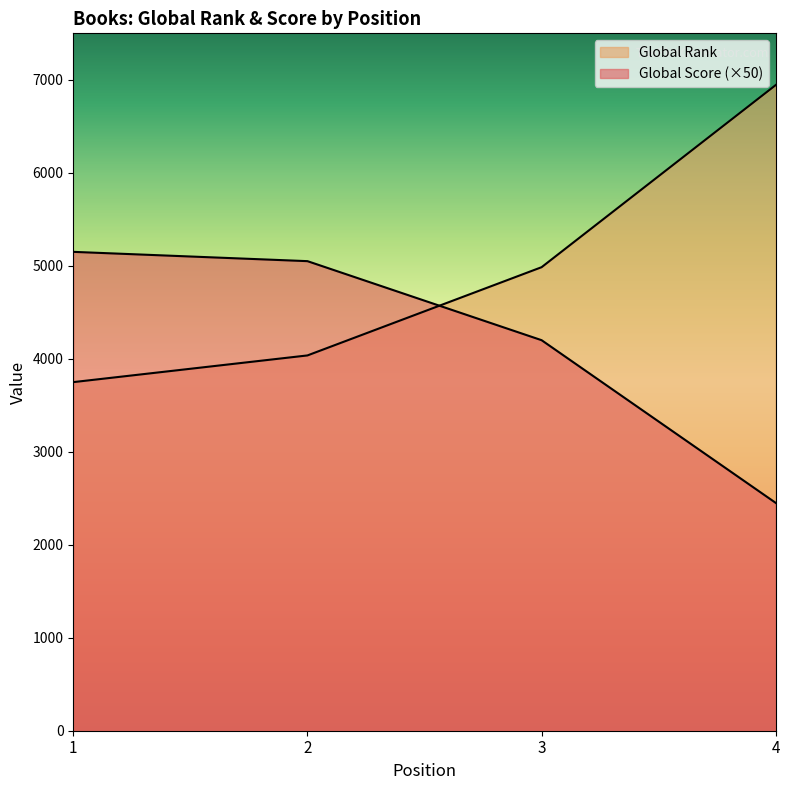

How many times do Global Score and Global Rank cross each other?

1